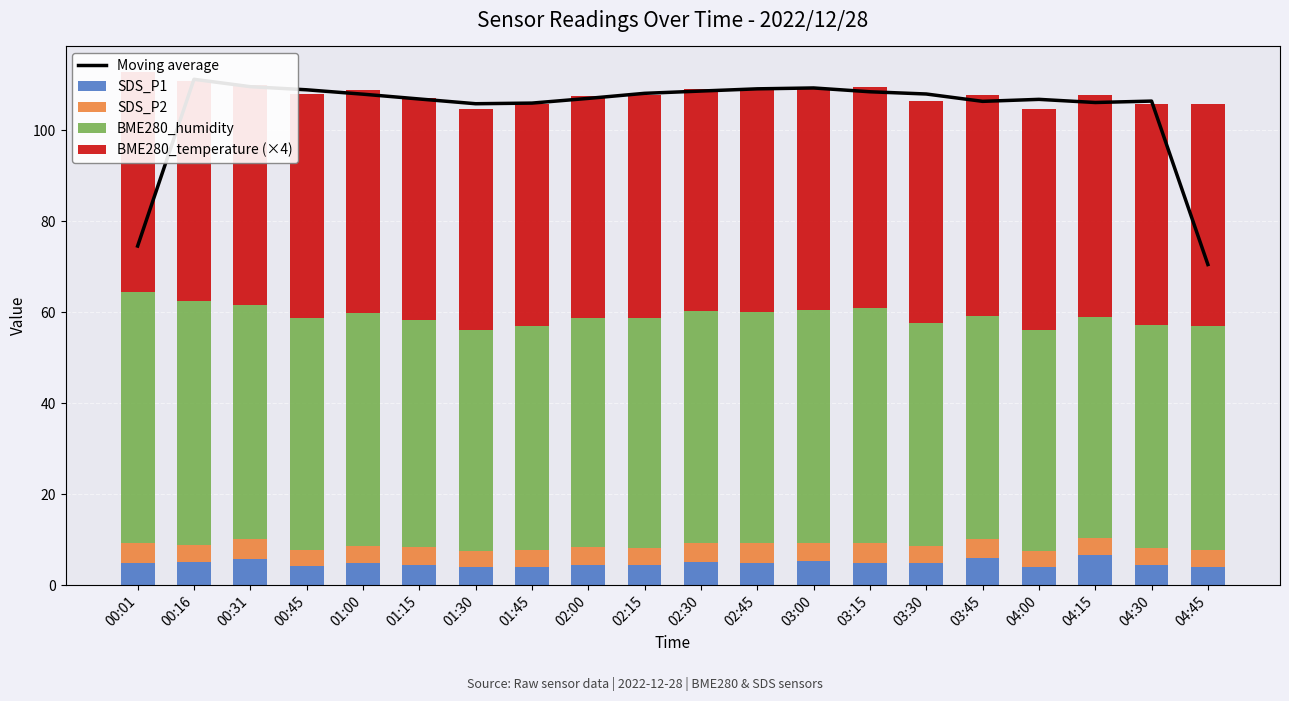

How many data points in BME280_humidity are less than 50?

9